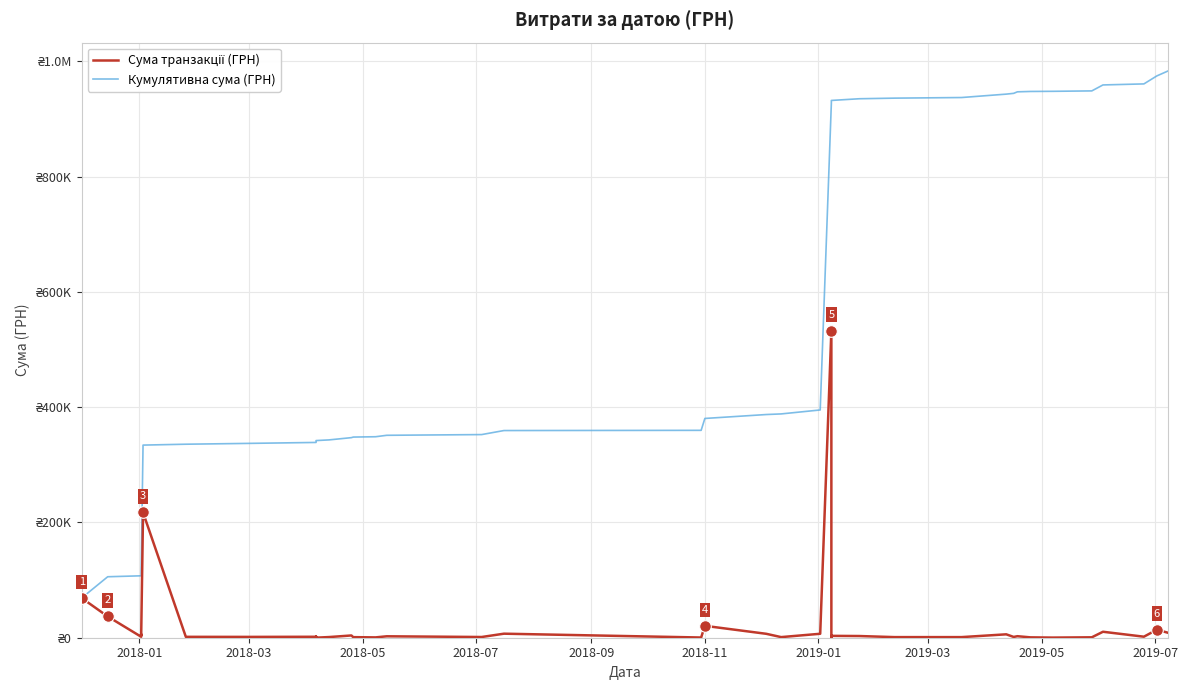

Which series reaches the maximum Y coordinate?

Кумулятивна сума (ГРН)